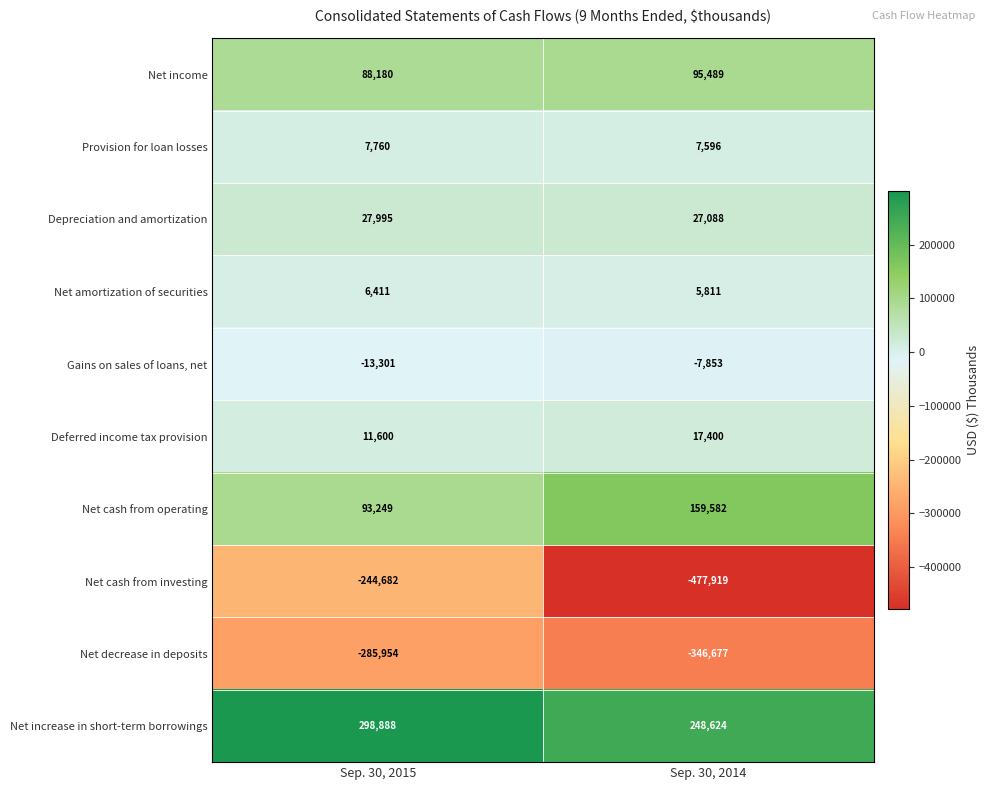

Which series has the widest spread of values?

Net cash from investing